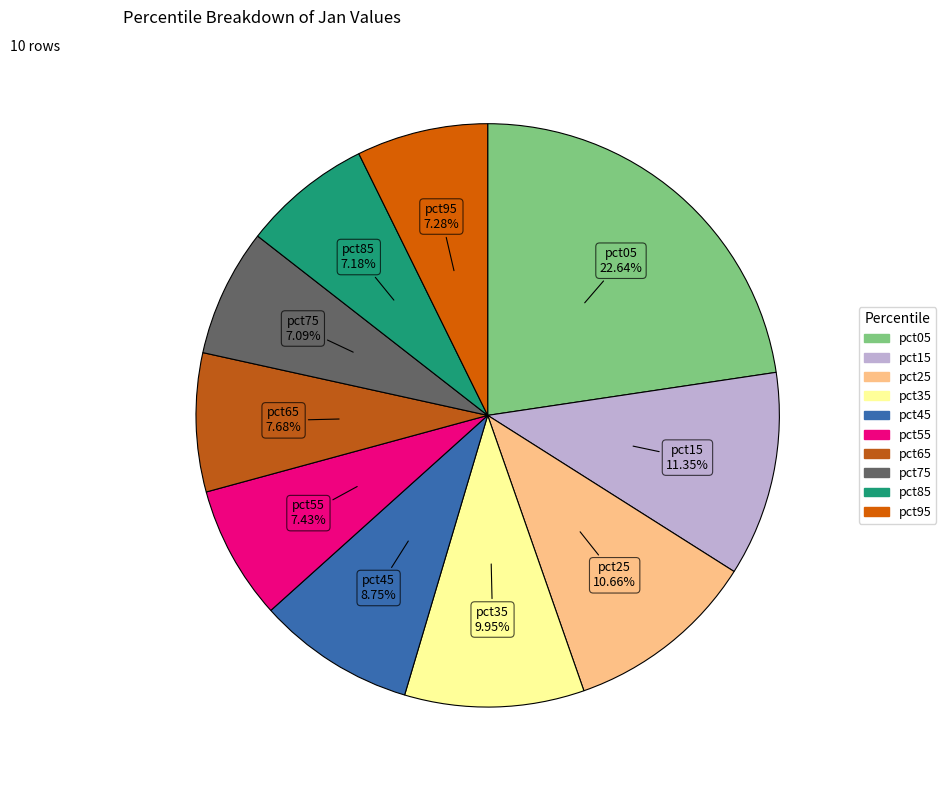

Does any single category account for the majority?

No